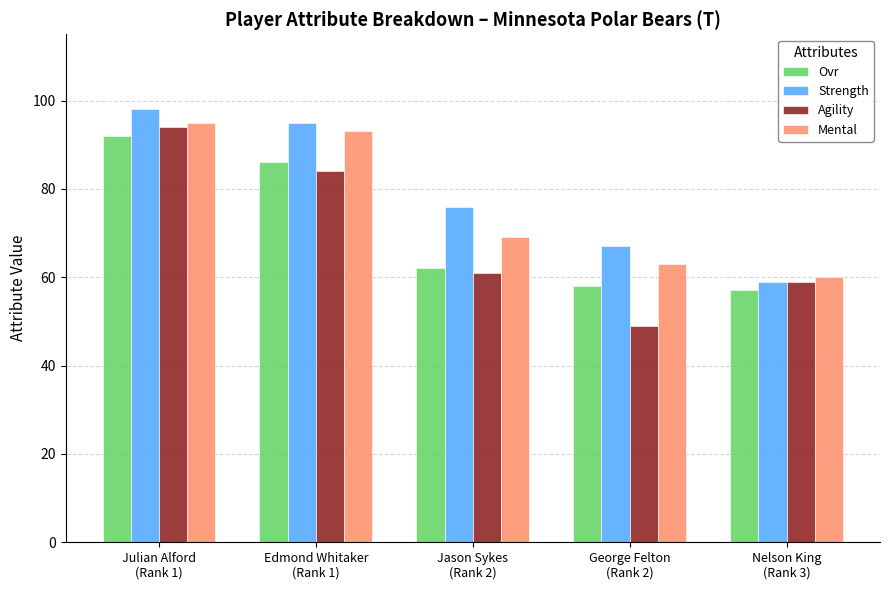

At which label does Mental reach its peak?

Julian Alford
(Rank 1)